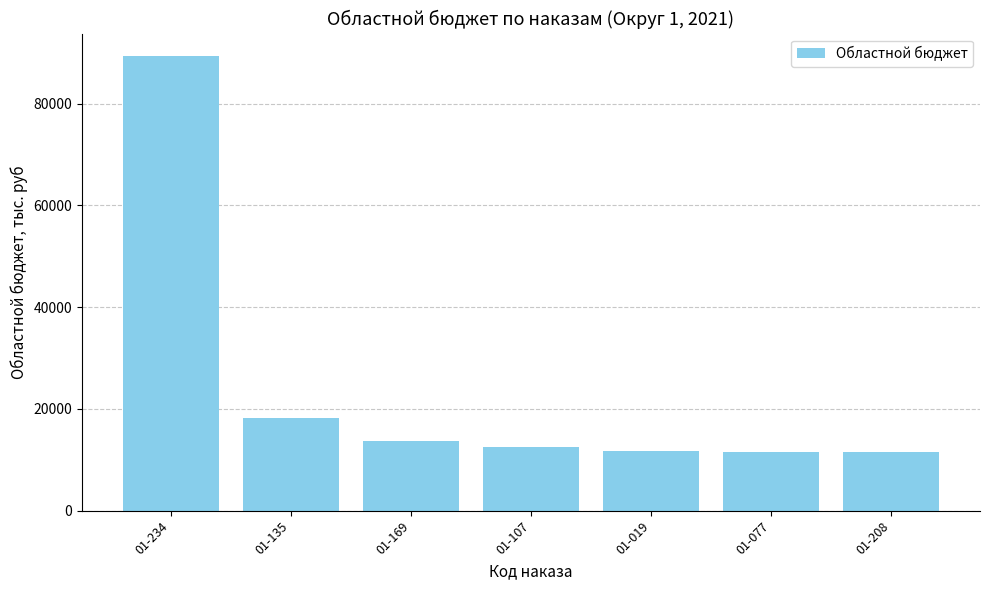

The chart shows a value of 13644.3 at 01-169. True or false?

True